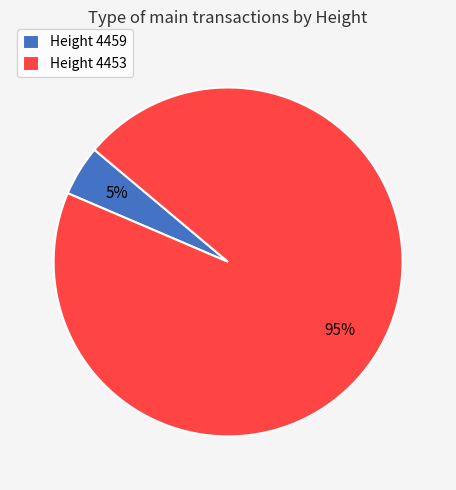

Between Height 4459 and Height 4453, which is larger?

Height 4453